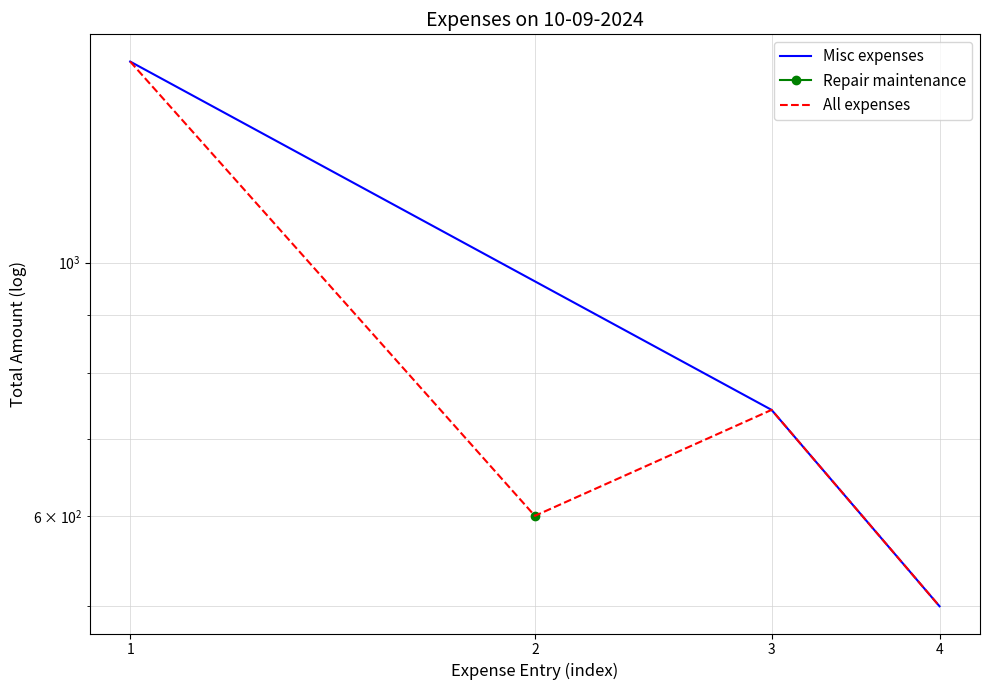

At which label is the value closest to 1000?

3